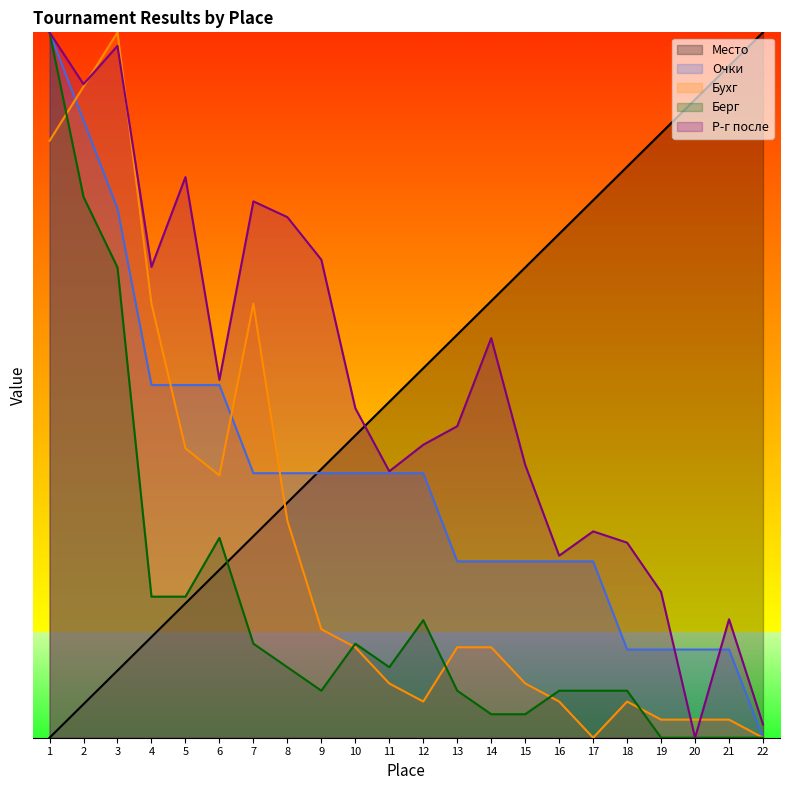

The value of Бухг at 16 is 0.3. True or false?

False